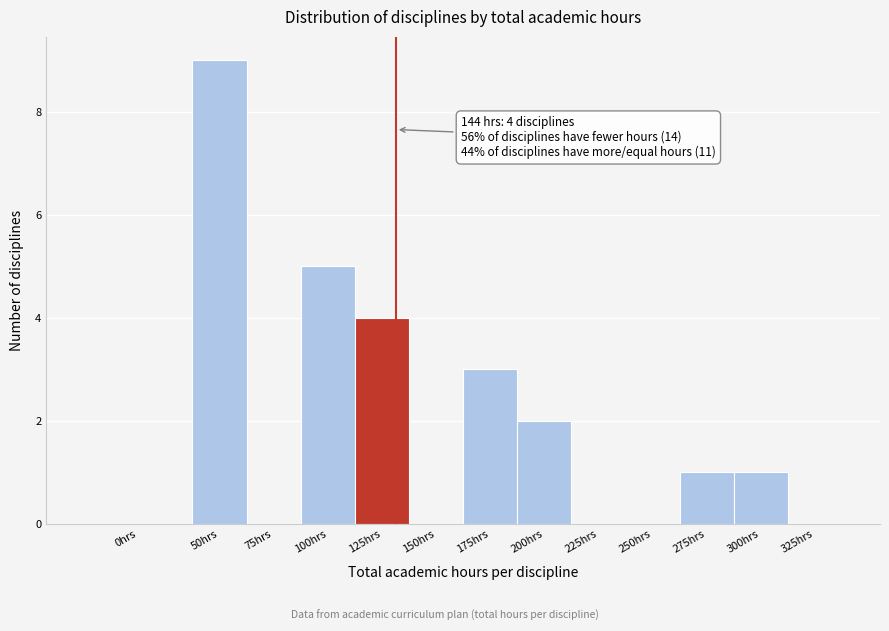

Reading left to right, list all the values displayed in this chart.

0hrs=0	50hrs=9	75hrs=0	100hrs=5	125hrs=4	150hrs=0	175hrs=3	200hrs=2	225hrs=0	250hrs=0	275hrs=1	300hrs=1	325hrs=0